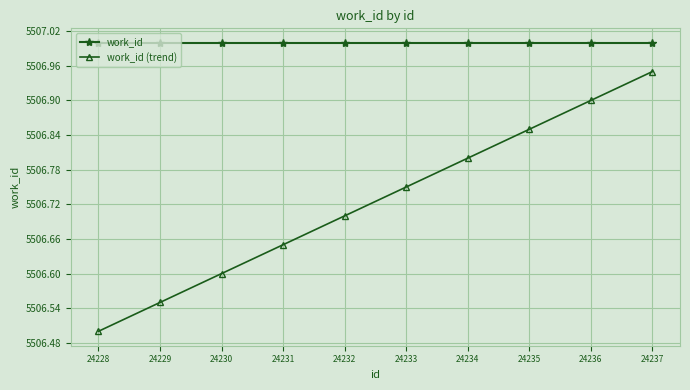

Between 24230 and 24236, which series saw the biggest shift?

work_id (trend)